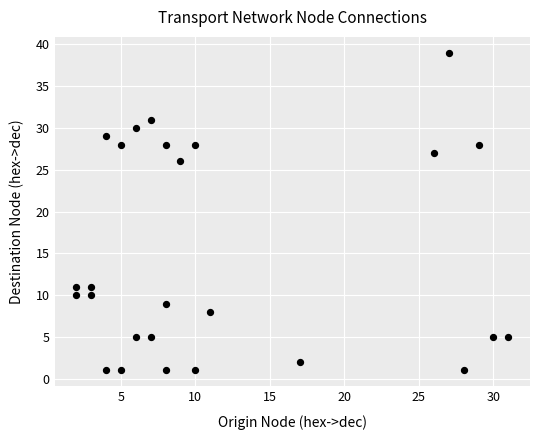

What Y value in the scatter plot is closest to 20?

26